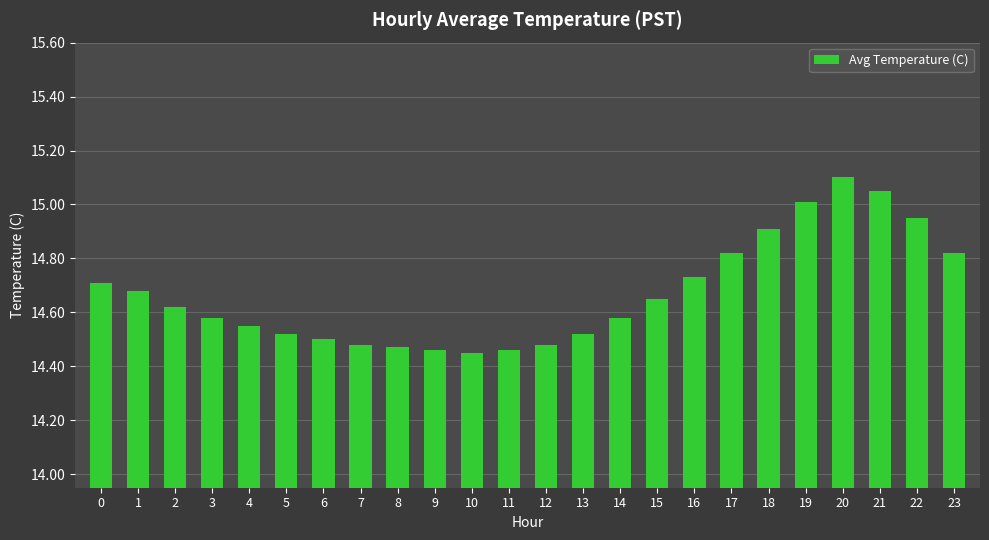

Is it true that the value at 22 is 4.9?

False